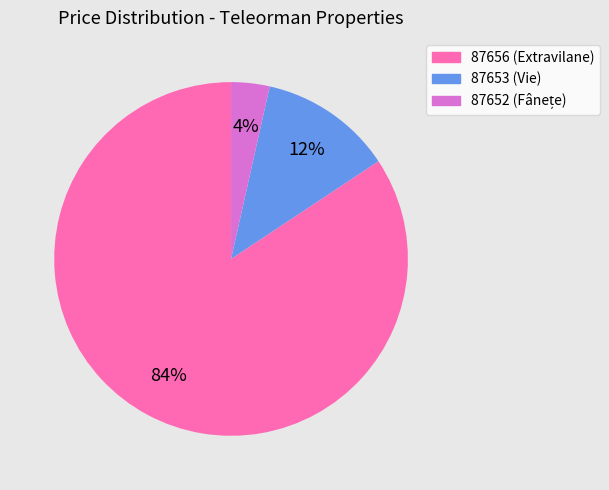

What percentage is the 87656 slice, to the nearest percent?

84%